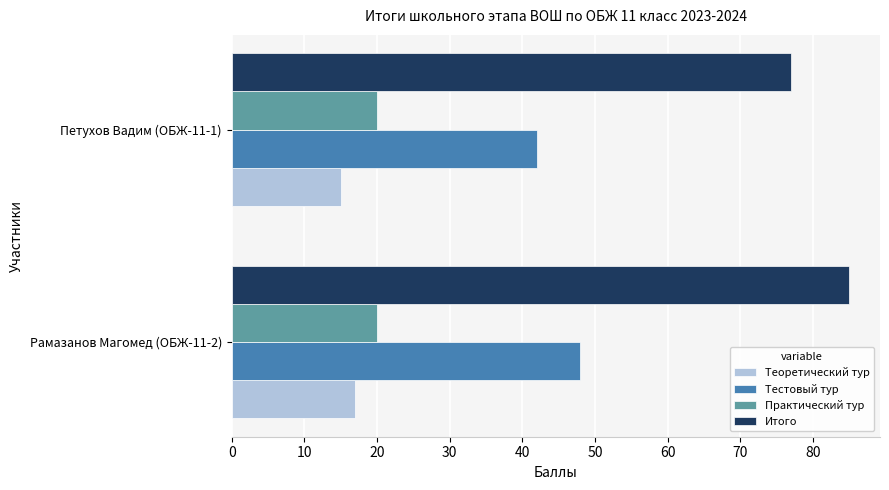

Rank the categories by Теоретический тур value from lowest to highest.

Петухов Вадим (ОБЖ-11-1), Рамазанов Магомед (ОБЖ-11-2)